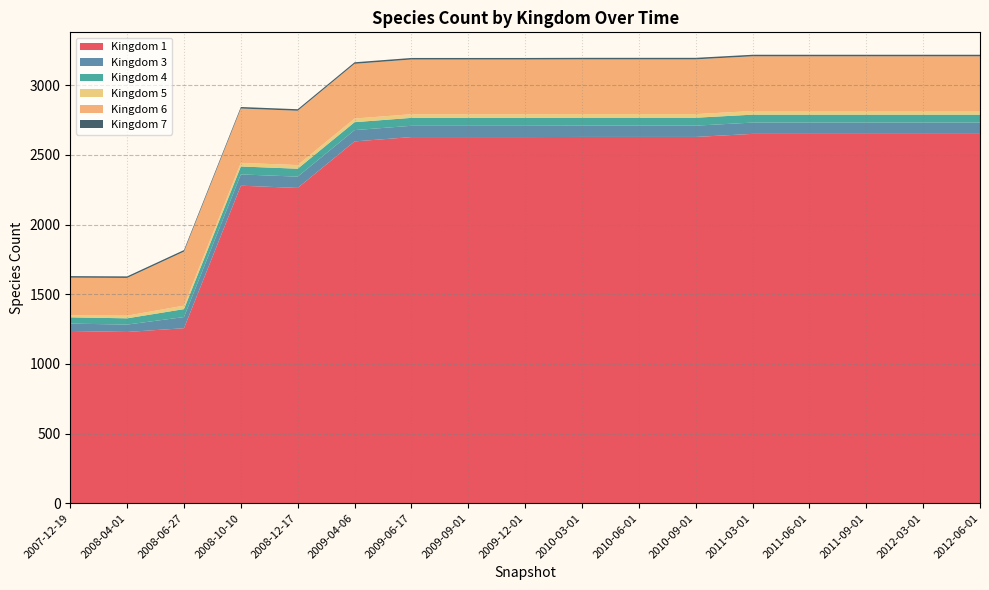

Reading left to right, what are all the values shown in this chart?

1: 1236	1229	1256	2279	2263	2597	2628	2628	2628	2629	2629	2629	2651	2651	2651	2651	2651
3: 53	53	80	81	81	81	81	81	81	81	81	81	81	81	81	81	81
4: 45	45	57	57	57	57	57	57	57	57	57	57	57	57	57	57	57
5: 14	19	25	26	26	26	26	26	26	26	26	26	26	26	26	26	26
6: 271	271	388	390	390	393	393	393	393	393	393	393	393	393	393	393	393
7: 11	11	11	11	11	11	11	11	11	11	11	11	11	11	11	11	11